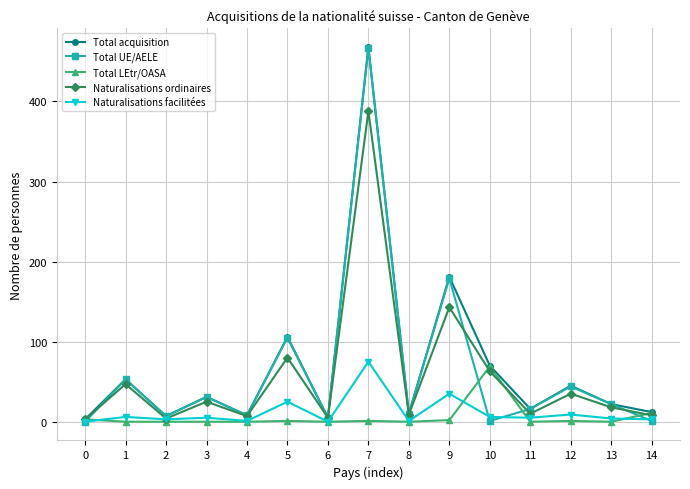

What is the value of the Total acquisition point at the 12th from the left?

16